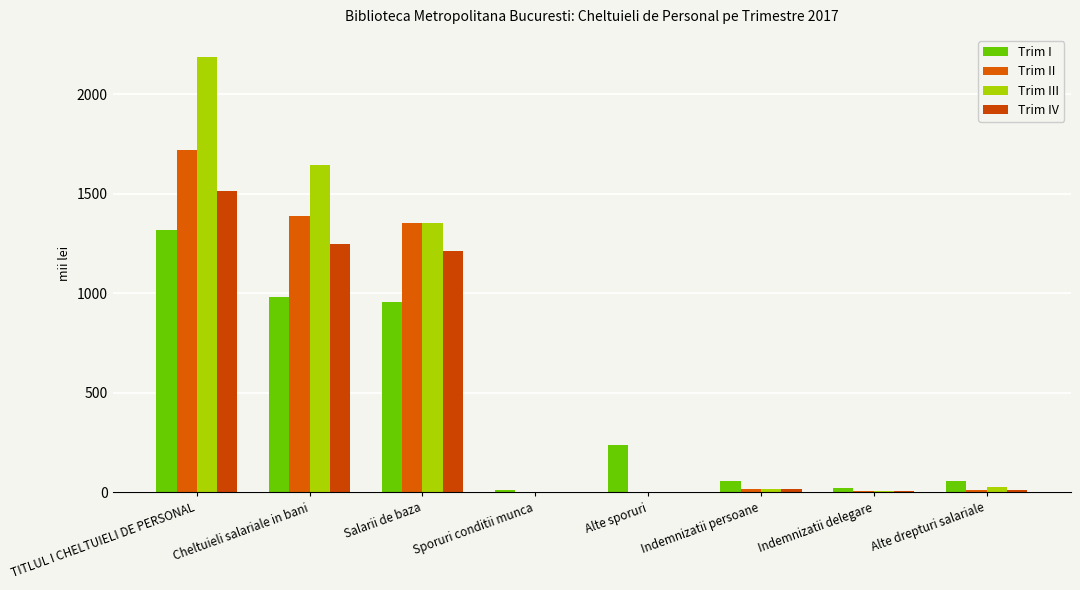

Count the number of data series in this chart.

4